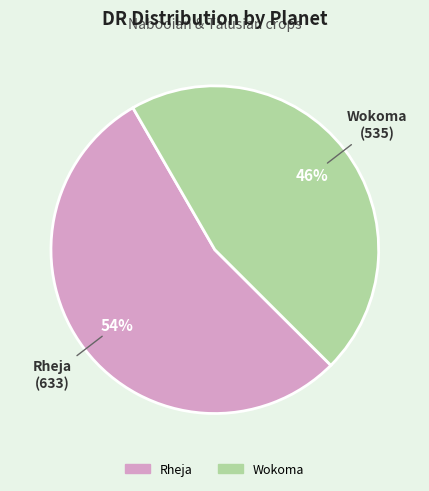

Is it true that Wokoma is 60% of the pie?

False